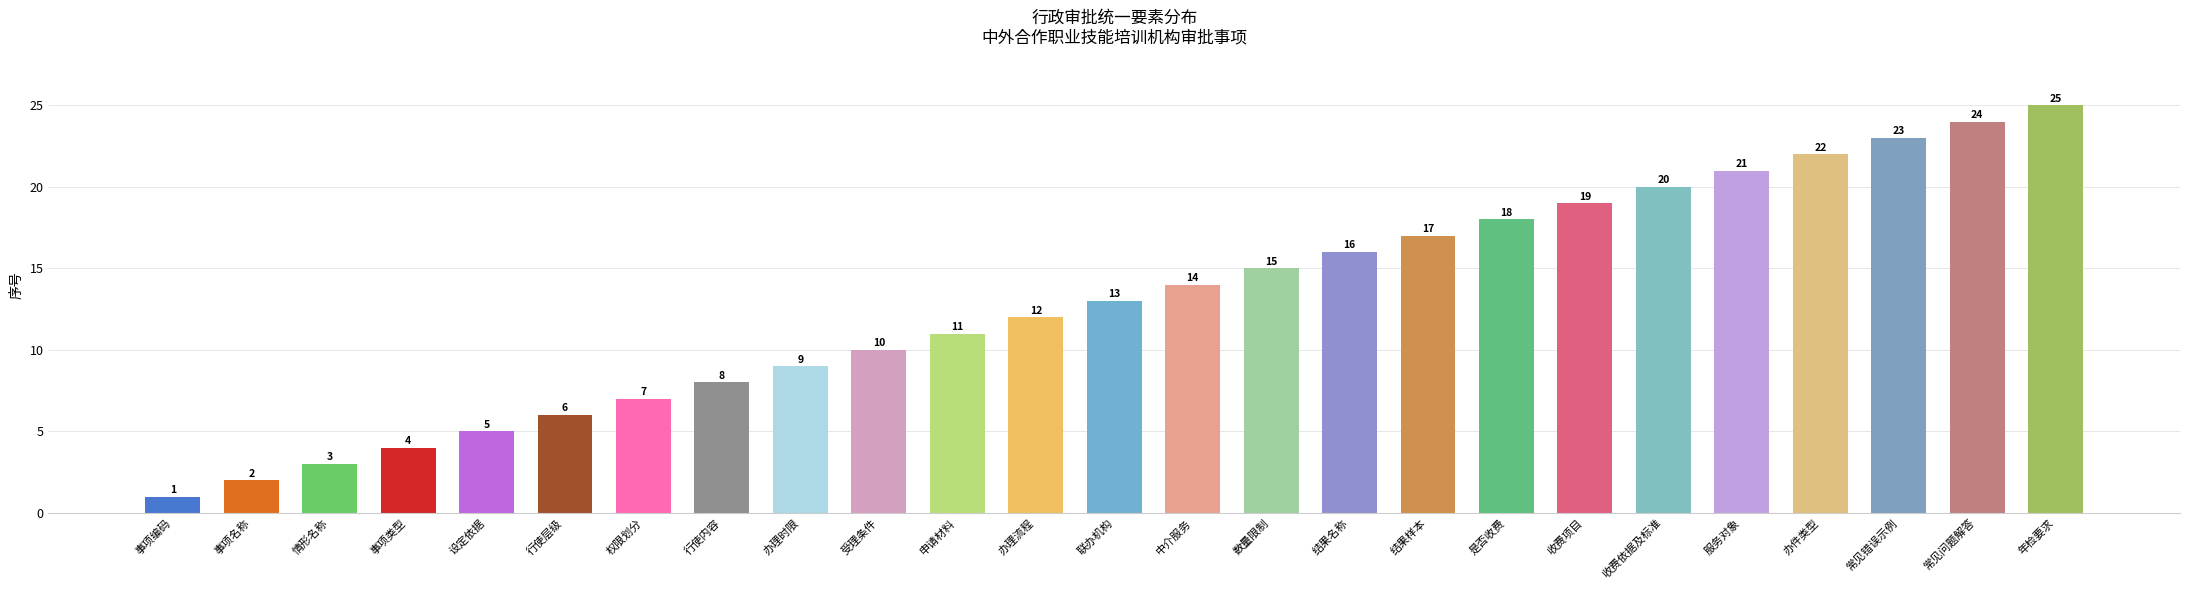

How many values are below 13?

12